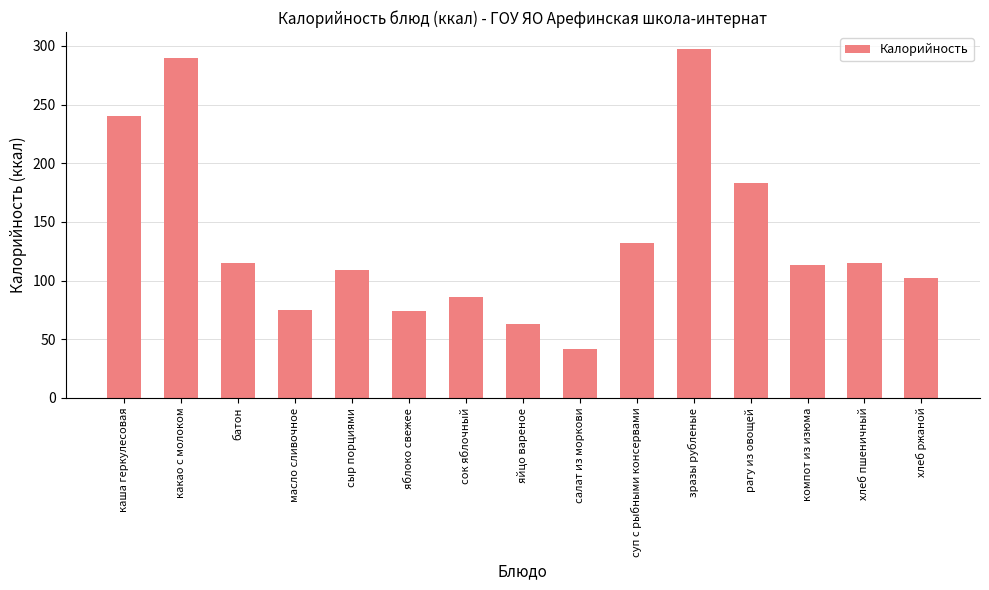

What is the average value?

136